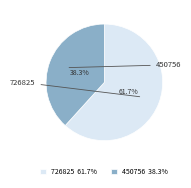

What is the ratio of the value at 726825 61.7% to the value at 450756 38.3%?

1.6